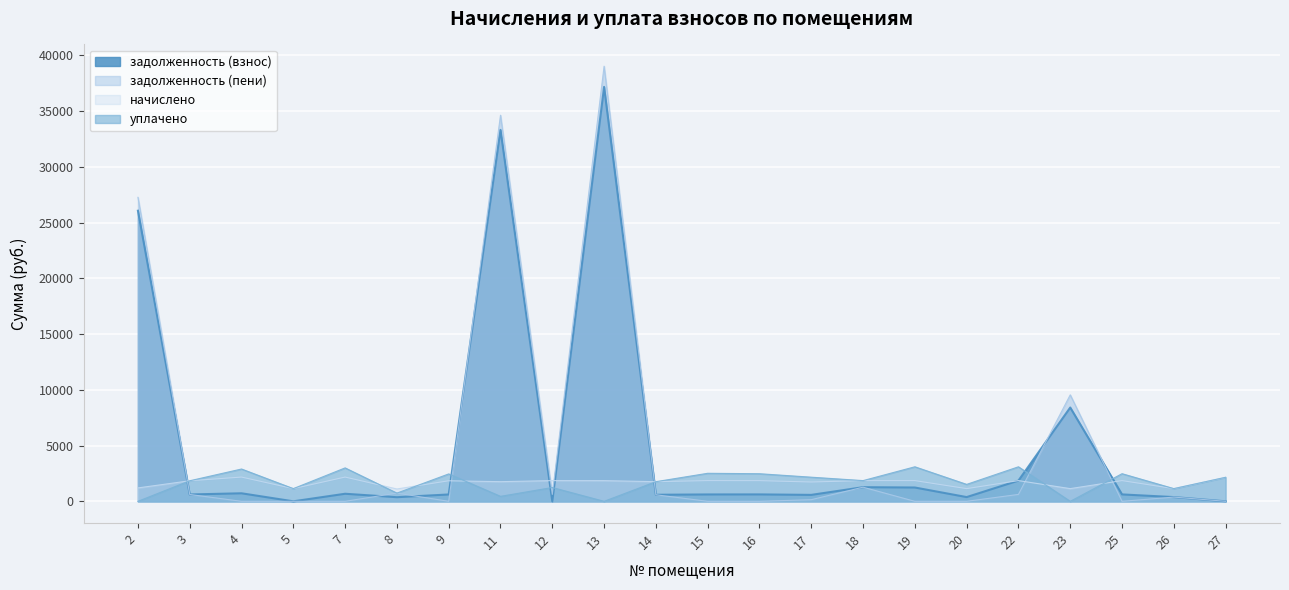

How many series are shown in this chart?

4